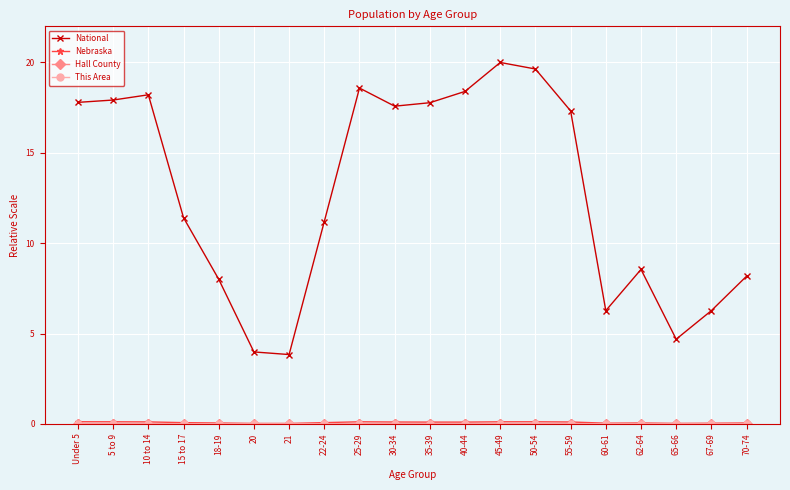

How many interior local peaks does the National series have?

4